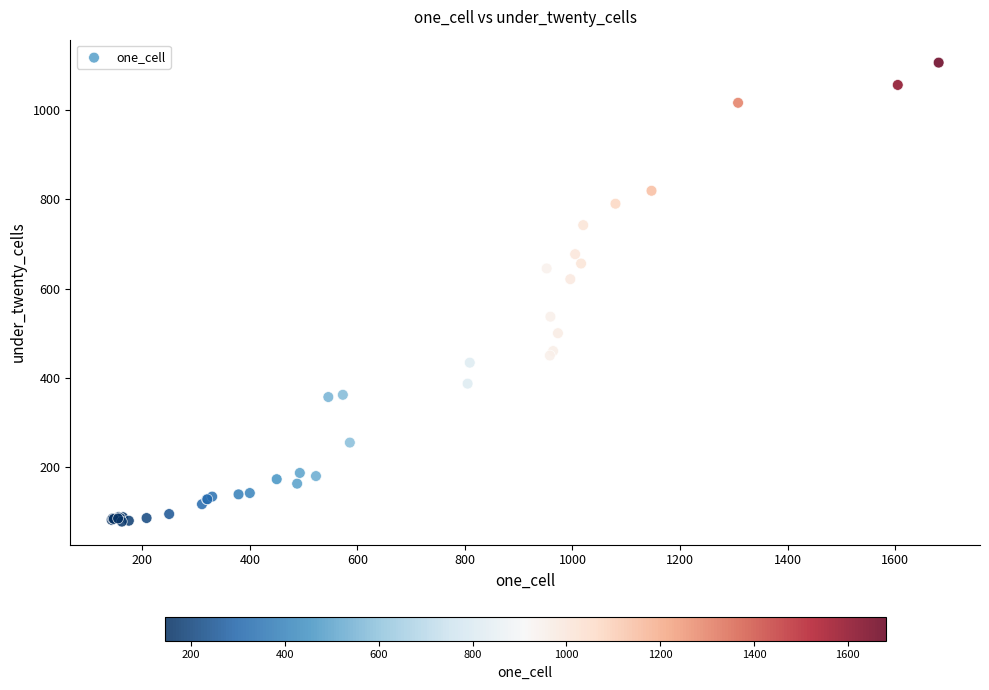

What Y value in the scatter plot is closest to 592?

621